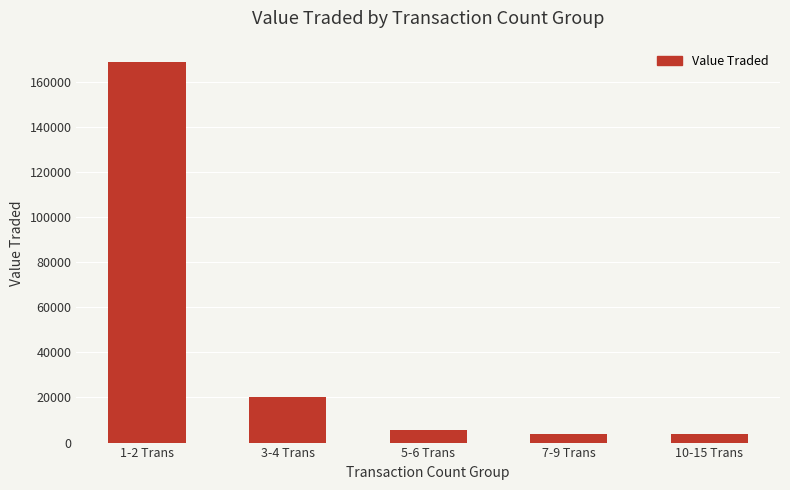

What is the sum of the values at 3-4 Trans and 1-2 Trans?

188851